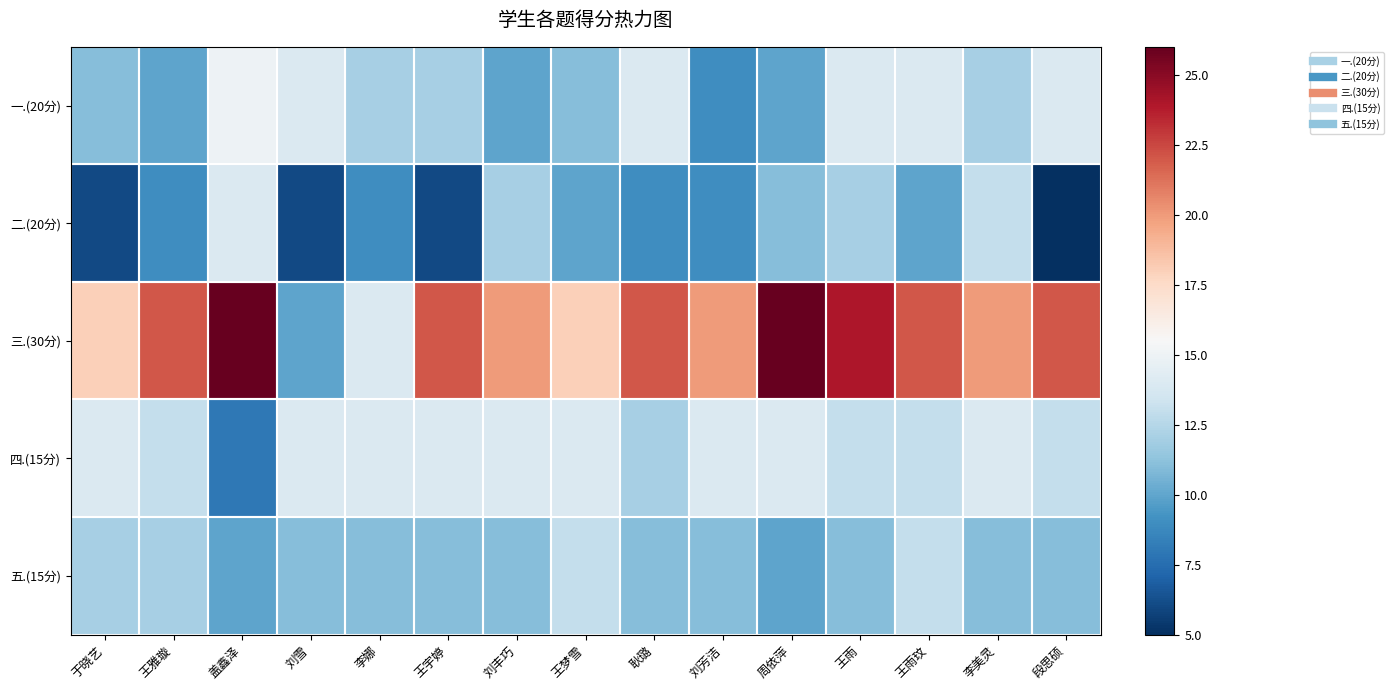

Which series has the largest range (max minus min)?

三.(30分)